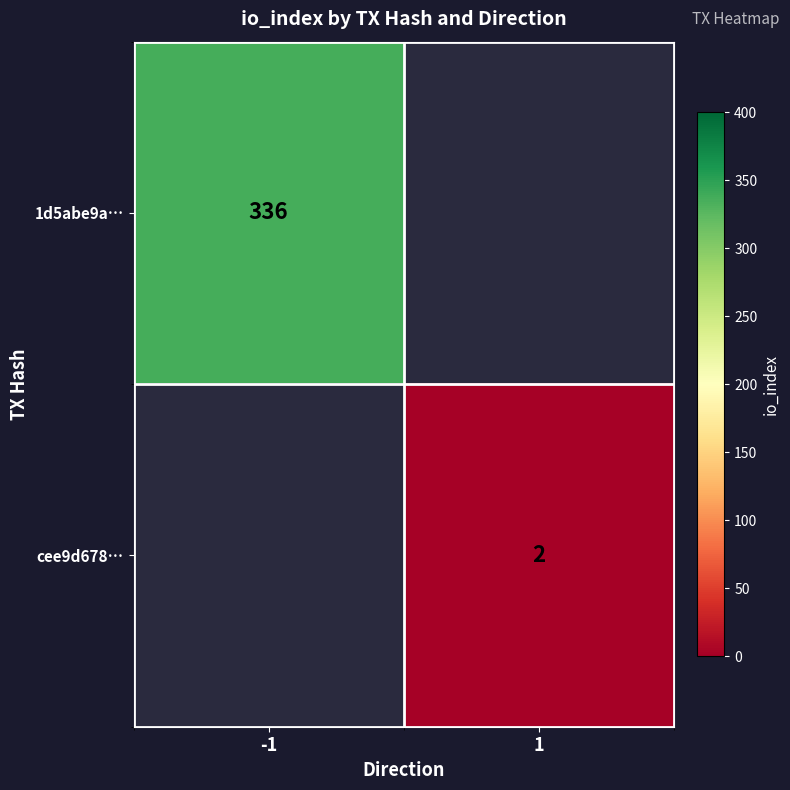

True or false: 1d5abe9a… has a value of 336 at -1.

True